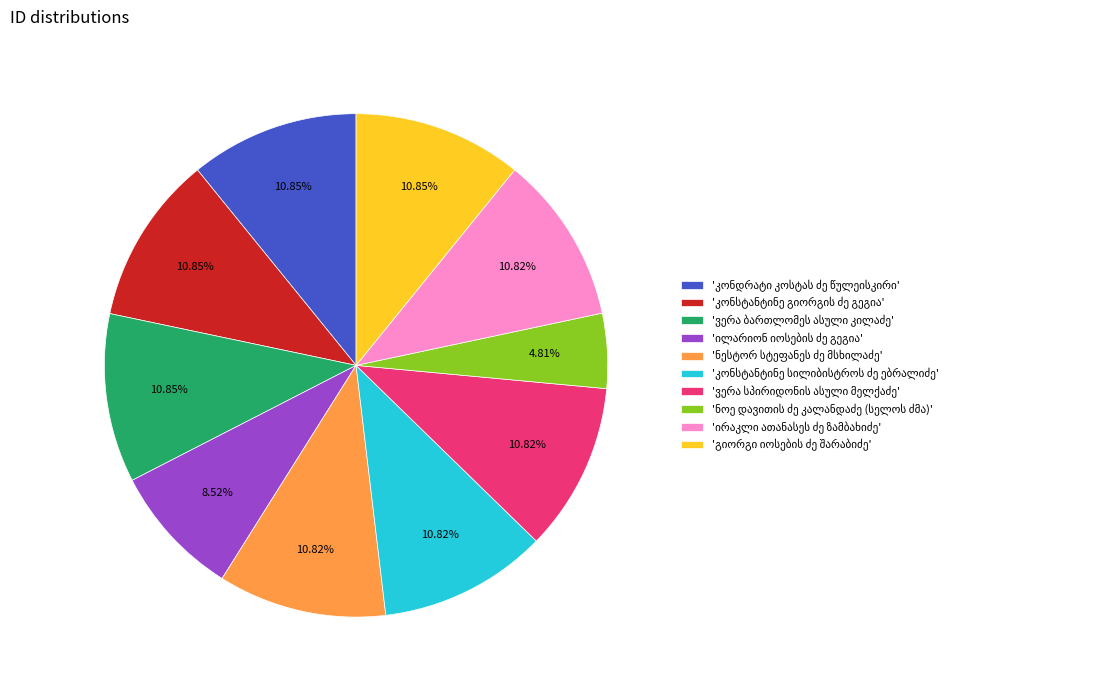

Is there a majority slice in this chart?

No